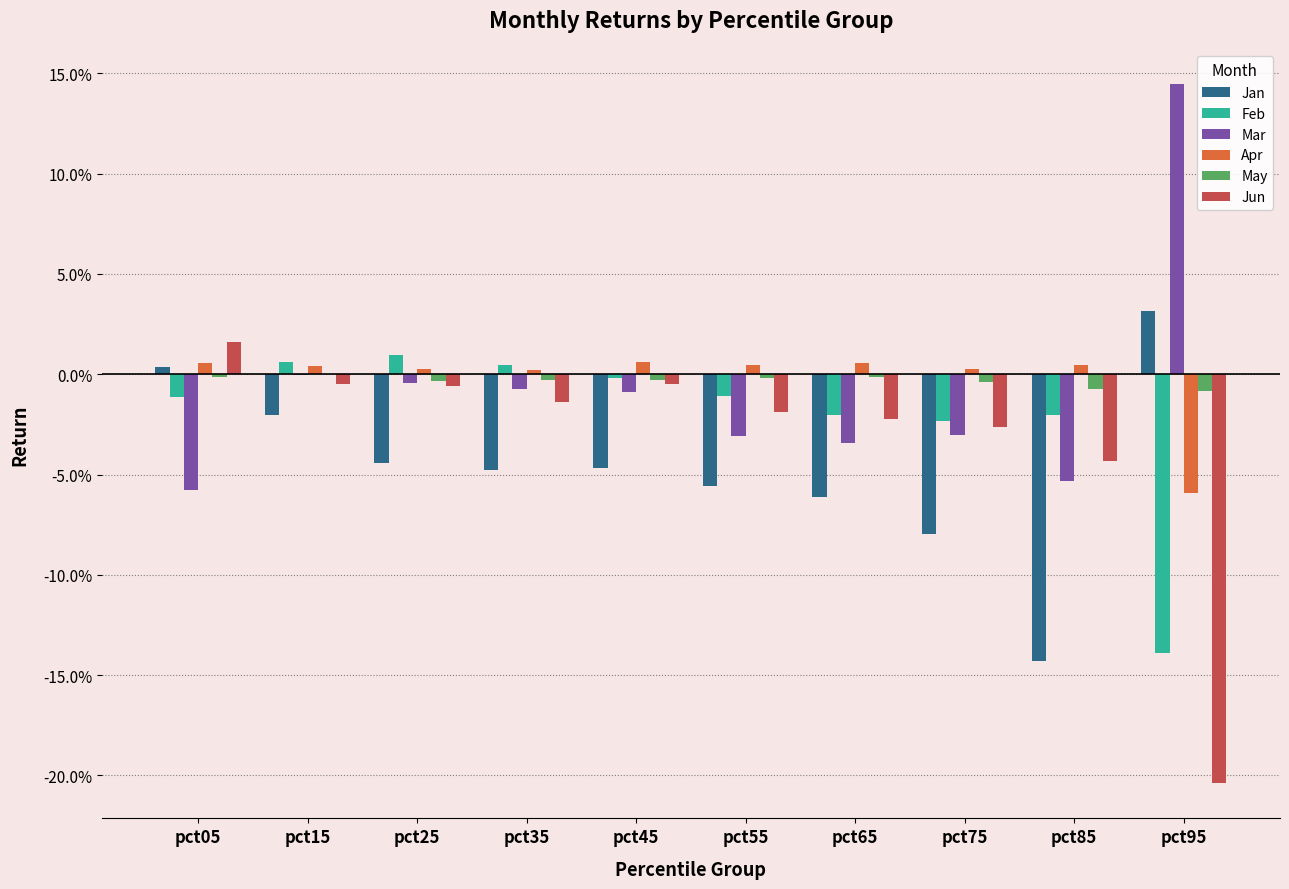

What are all the series names shown in the legend?

Jan, Feb, Mar, Apr, May, Jun